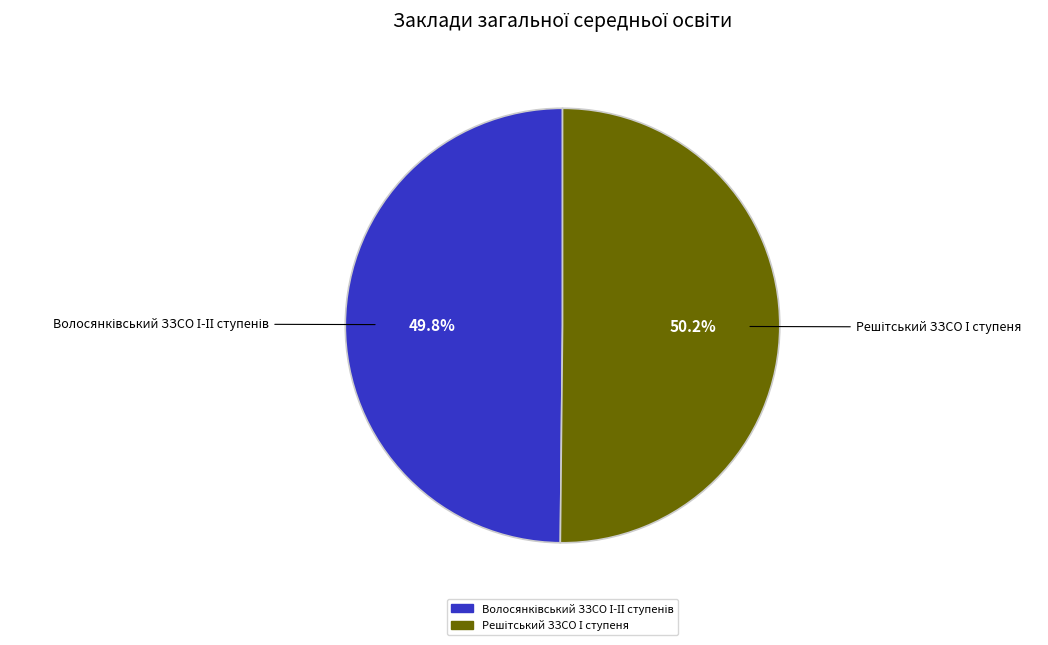

How many slices are in this pie chart?

2